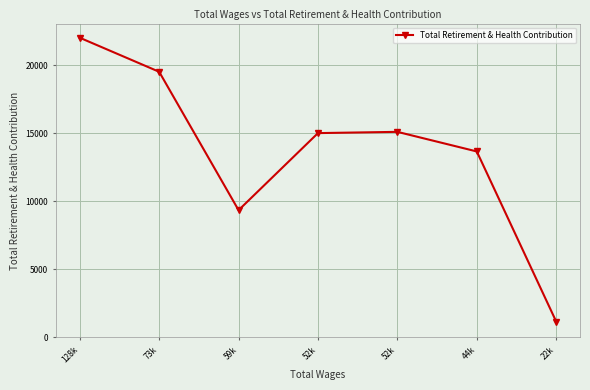

How many distinct data groups are displayed?

1